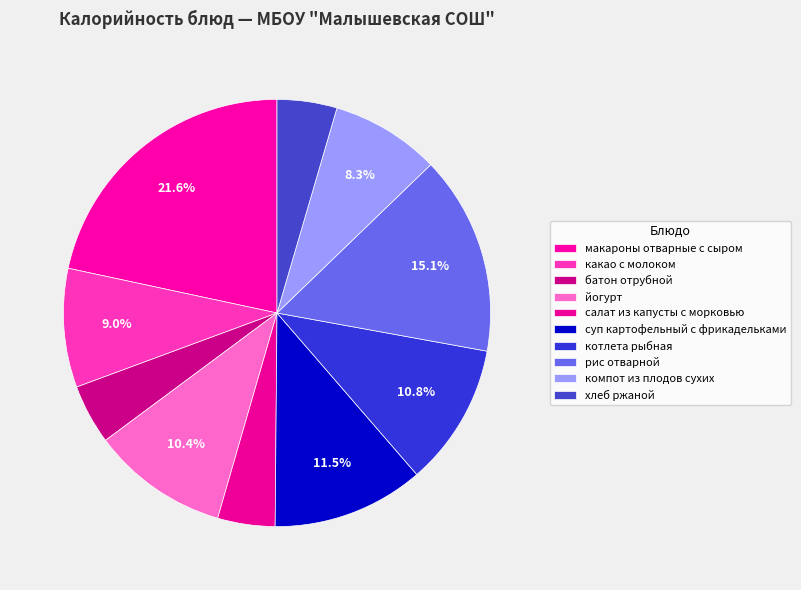

How many slices are in this pie chart?

10